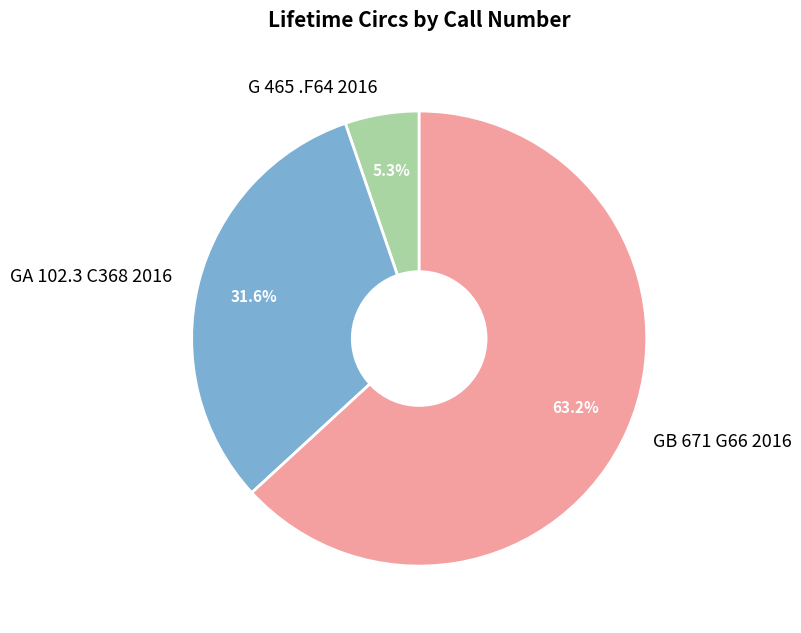

Approximately how many times larger is the value at GB 671 G66 2016 compared to GA 102.3 C368 2016?

2.0